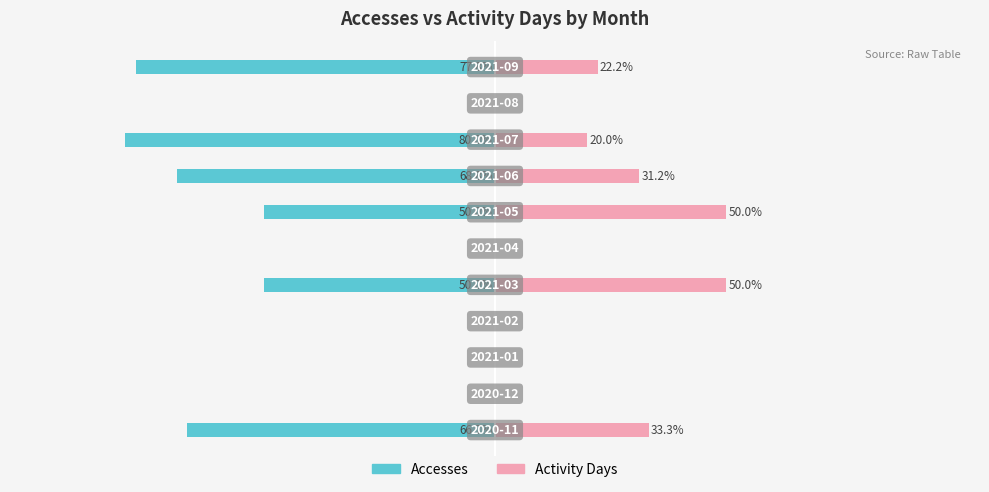

What is the value of the Accesses bar at the 11th from the left?

-77.8